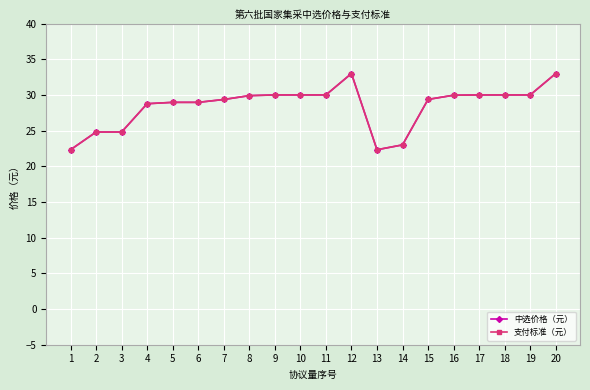

Is this an area chart (filled region under the line)?

No